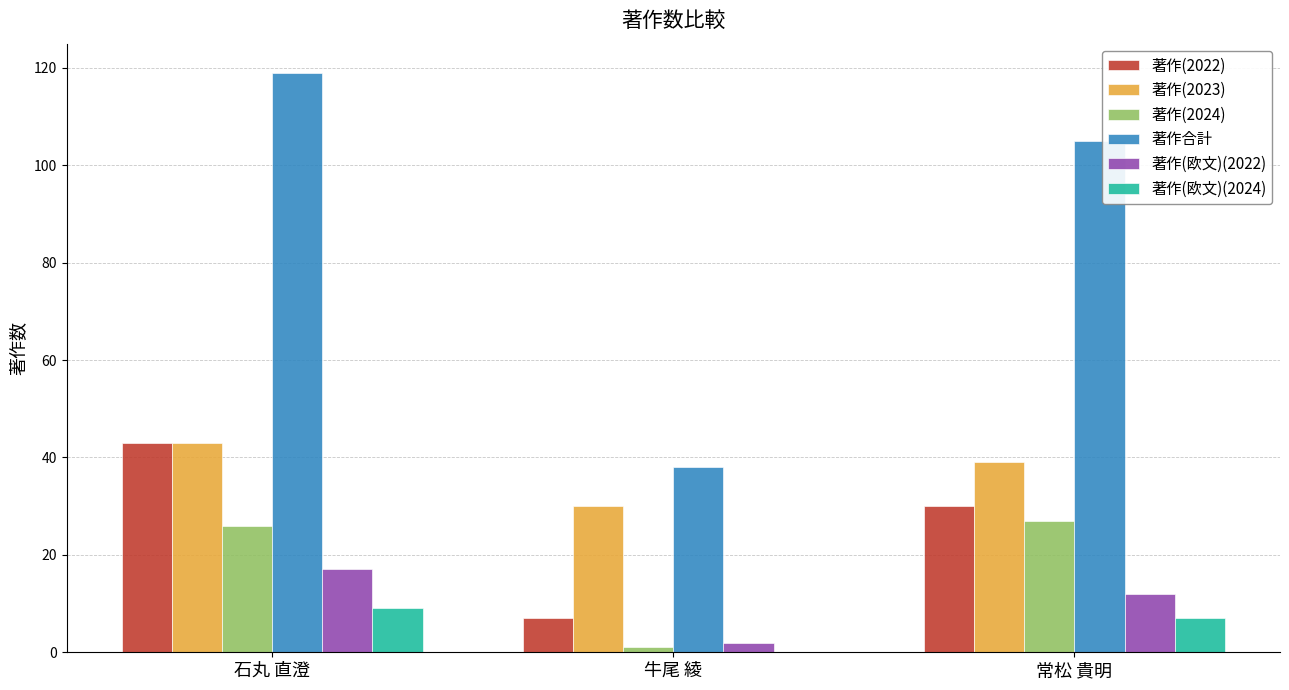

True or false: 著作(2022) has a value of 30 at 常松 貴明.

True